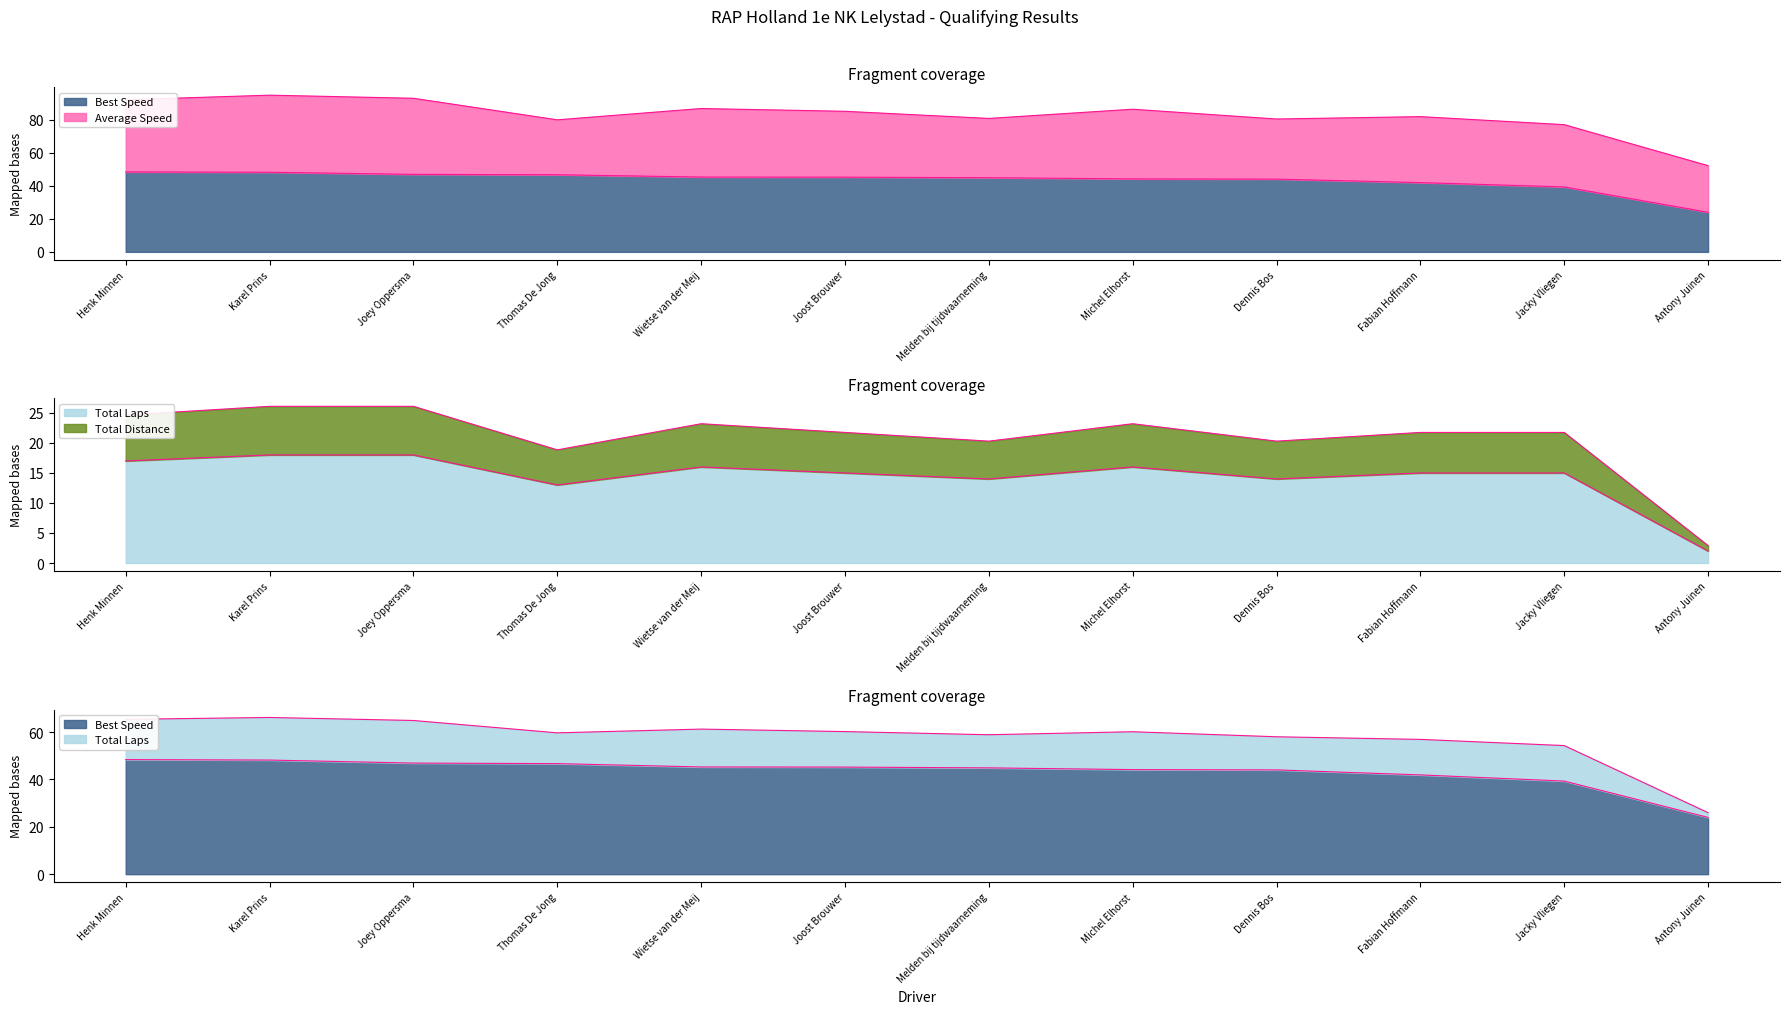

True or false: Best Speed and Best Lap time intersect in this chart.

False